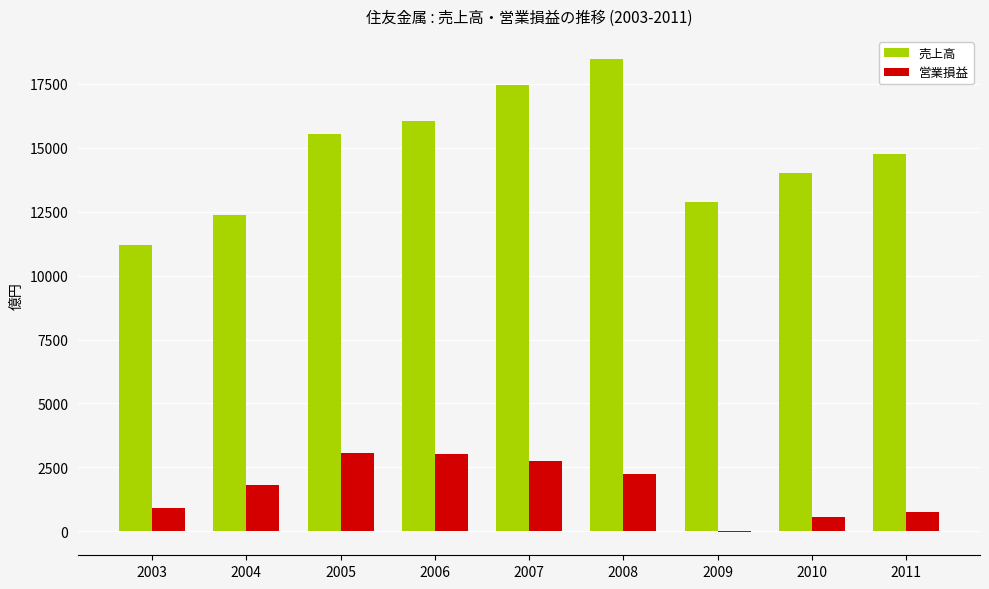

True or false: 売上高 has a value of 11208 at 2003.

True